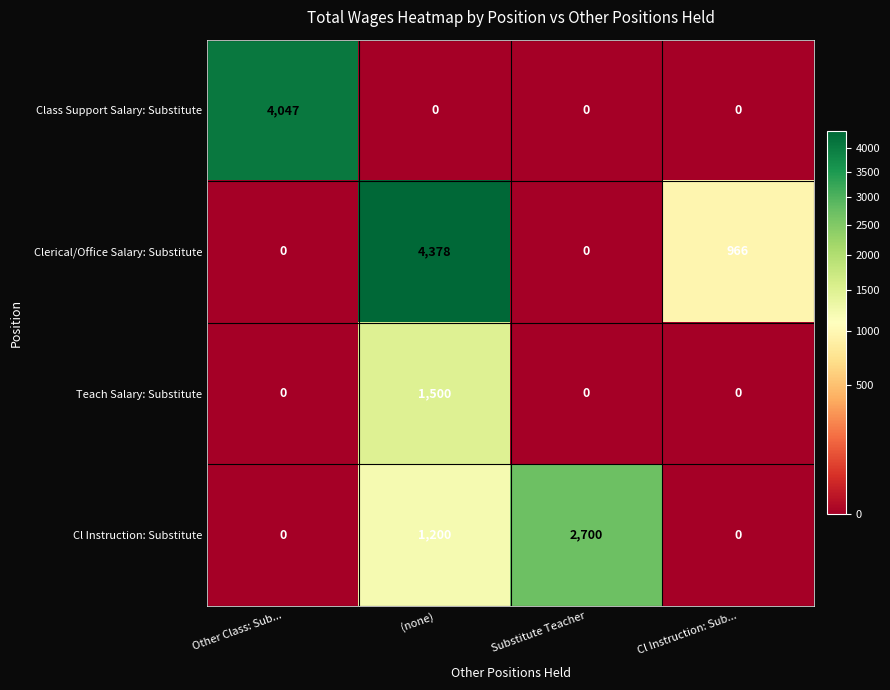

How many distinct data groups are displayed?

4